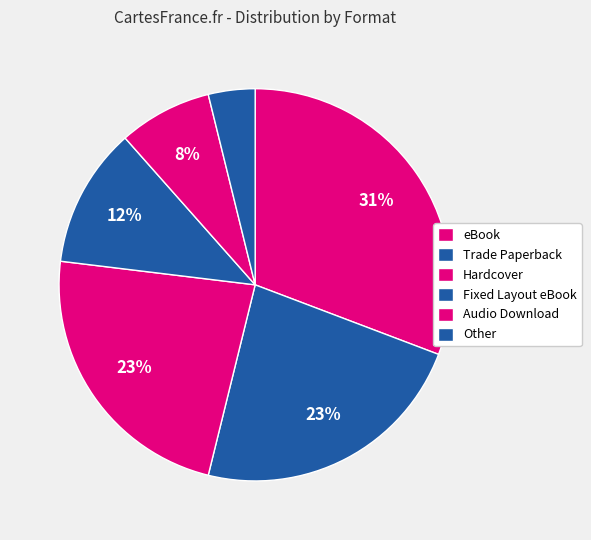

How many slices are in this pie chart?

6